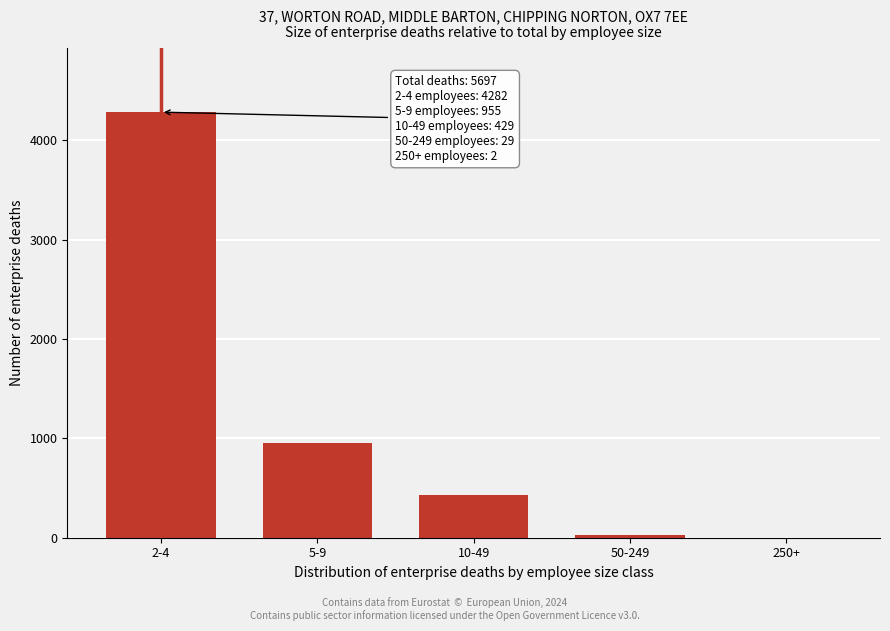

Reading right to left, extract all data points from this chart.

250+=2	50-249=29	10-49=429	5-9=955	2-4=4282